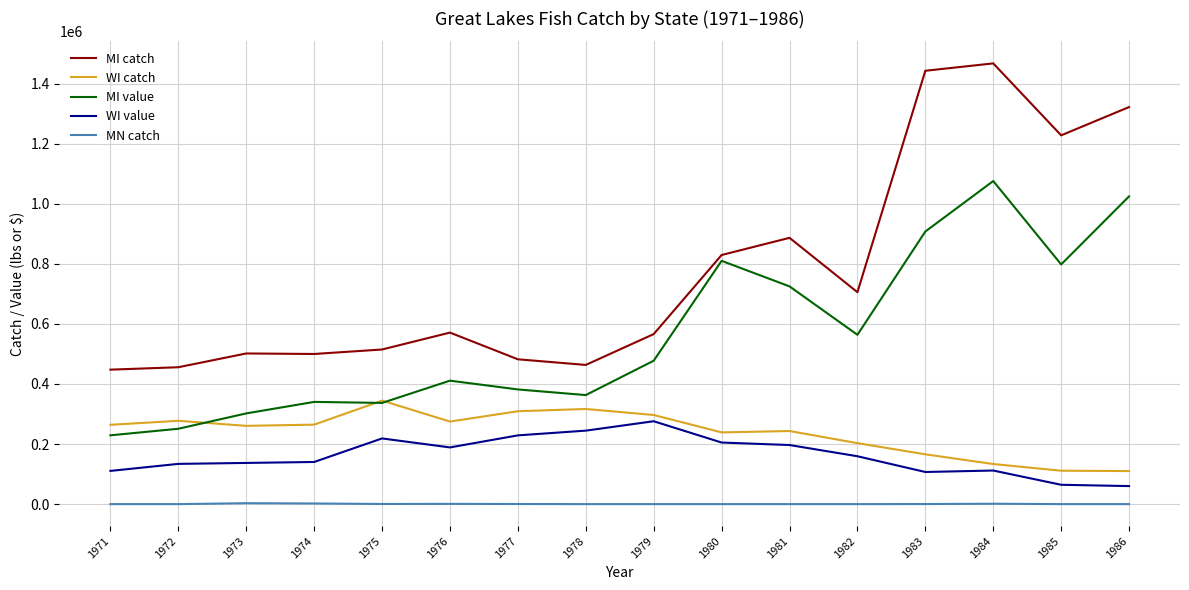

Where is MI value nearest to the value 652196?

1981